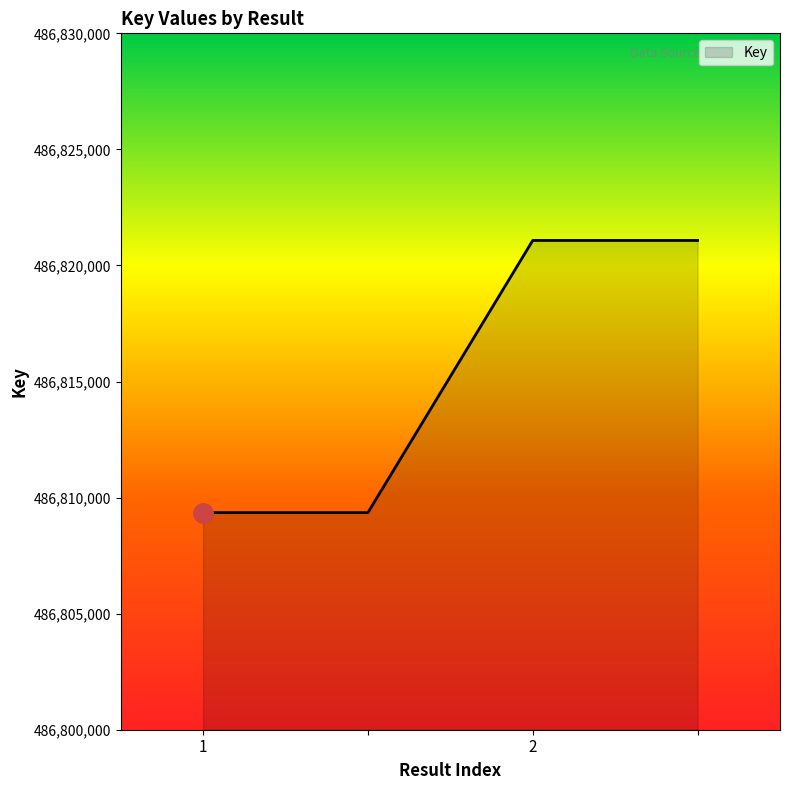

What is the smallest value displayed?

486809353